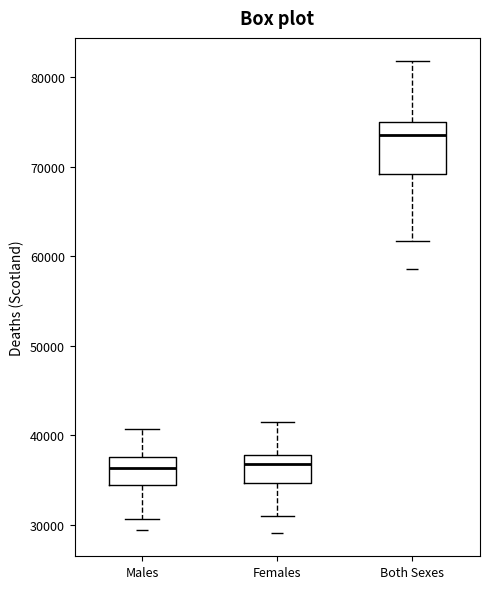

Where is the lower edge of the box for Males on the y-axis? The values are not printed on the chart, so give them approximately, as read against the axis.

34000